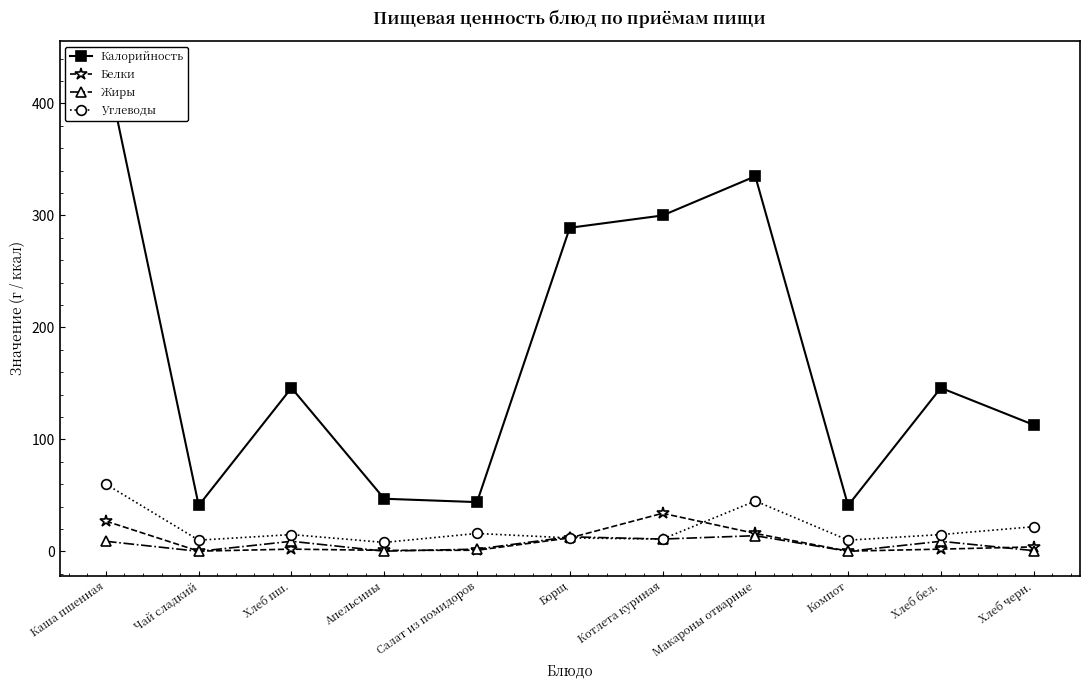

Count the number of categories in the chart.

11